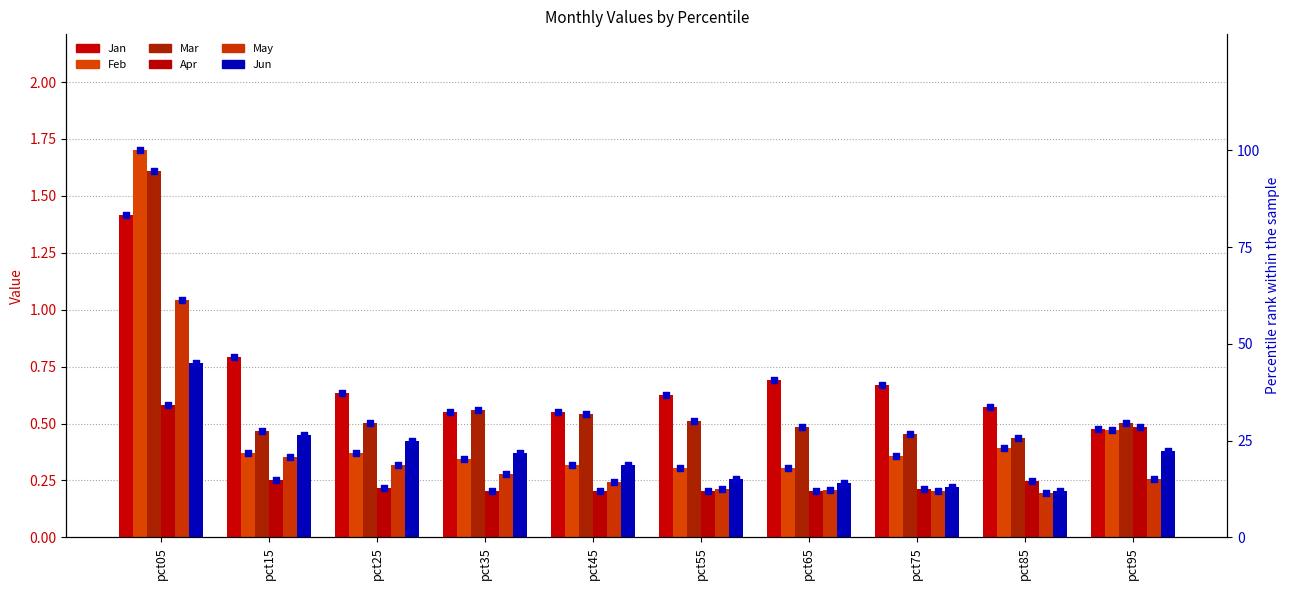

Which series reaches the minimum Y coordinate?

May